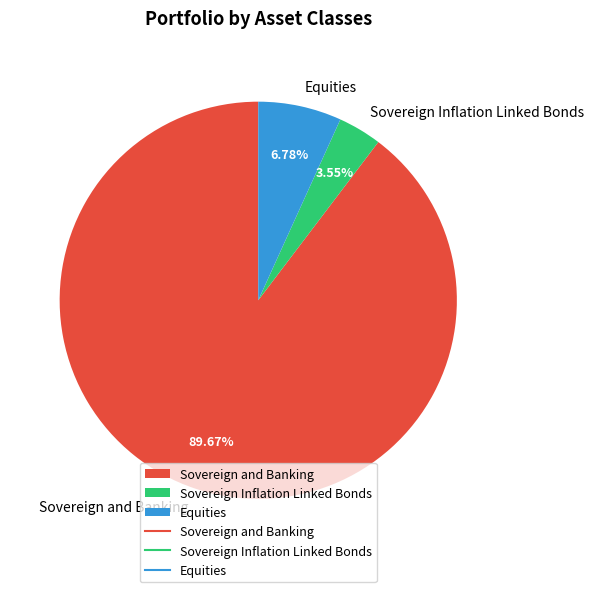

What percentage is NOT represented by Equities?

93.2%